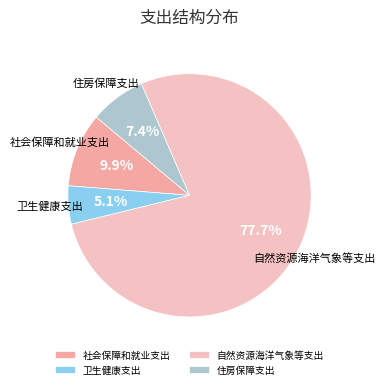

To the nearest percent, what is the difference between the 社会保障和就业支出 and 自然资源海洋气象等支出 slice percentages?

68%